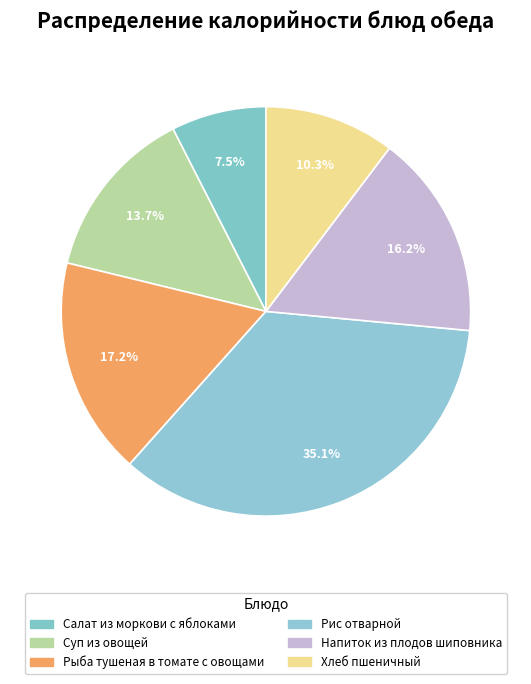

Rank the categories by value from highest to lowest.

Рис отварной, Рыба тушеная в томате с овощами, Напиток из плодов шиповника, Суп из овощей, Хлеб пшеничный, Салат из моркови с яблоками